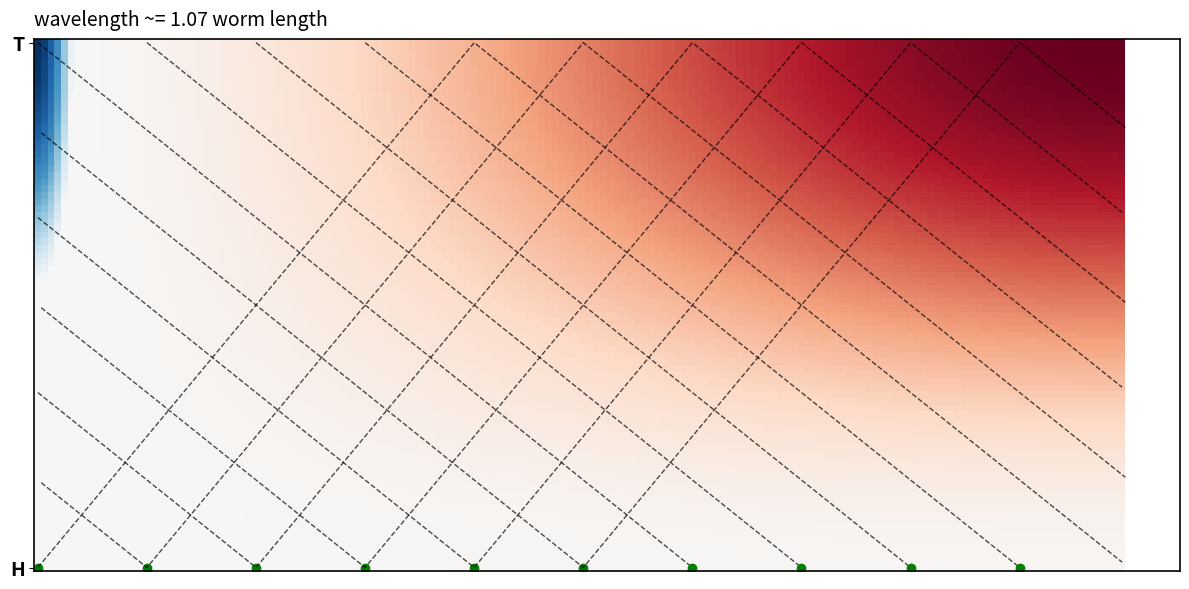

True or false: aaa5004c55b2d1be4f5ae924c4febe70de3067a has a value of 1 at 1.

False